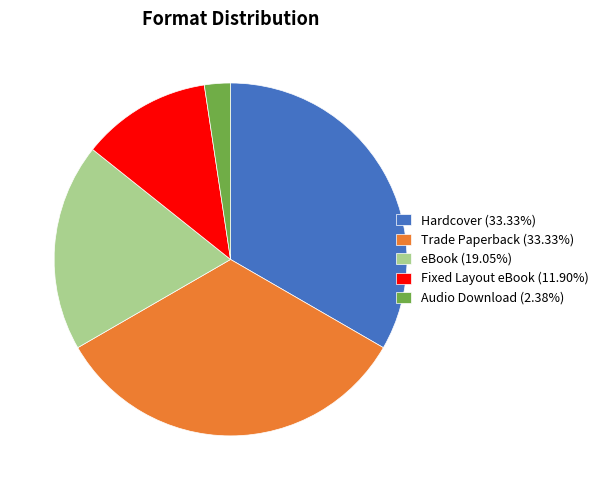

Combined, do Audio Download (2.38%) and eBook (19.05%) account for over 50%?

No